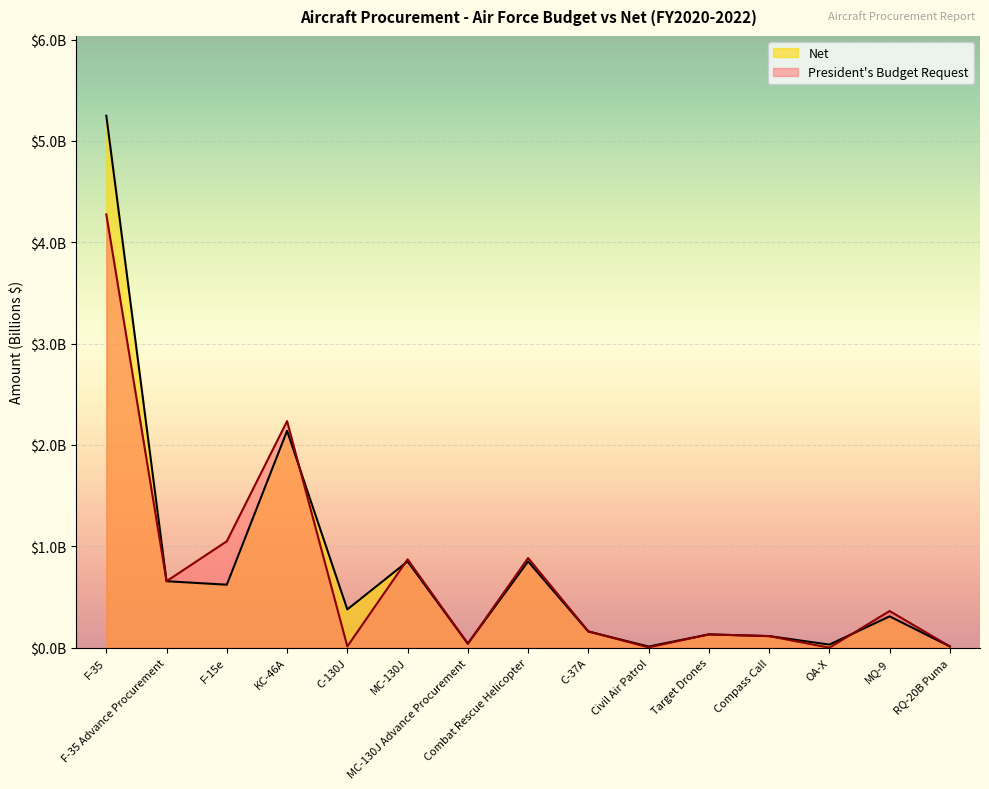

How many lines are shown in the chart?

2